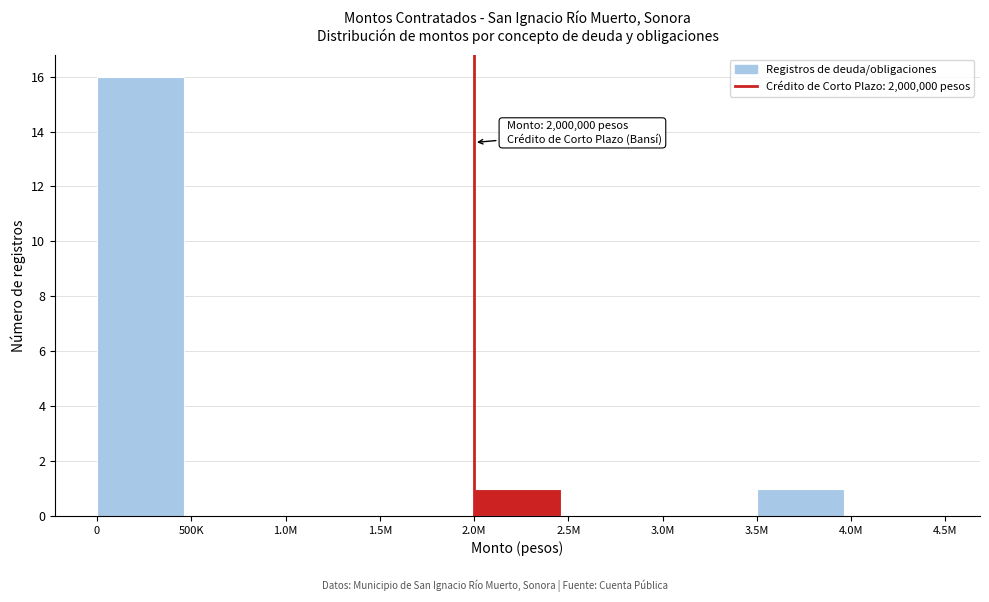

Reading left to right, extract all data points from this chart.

0=16	500K=0	1.0M=0	1.5M=0	2.0M=1	2.5M=0	3.0M=0	3.5M=1	4.0M=0